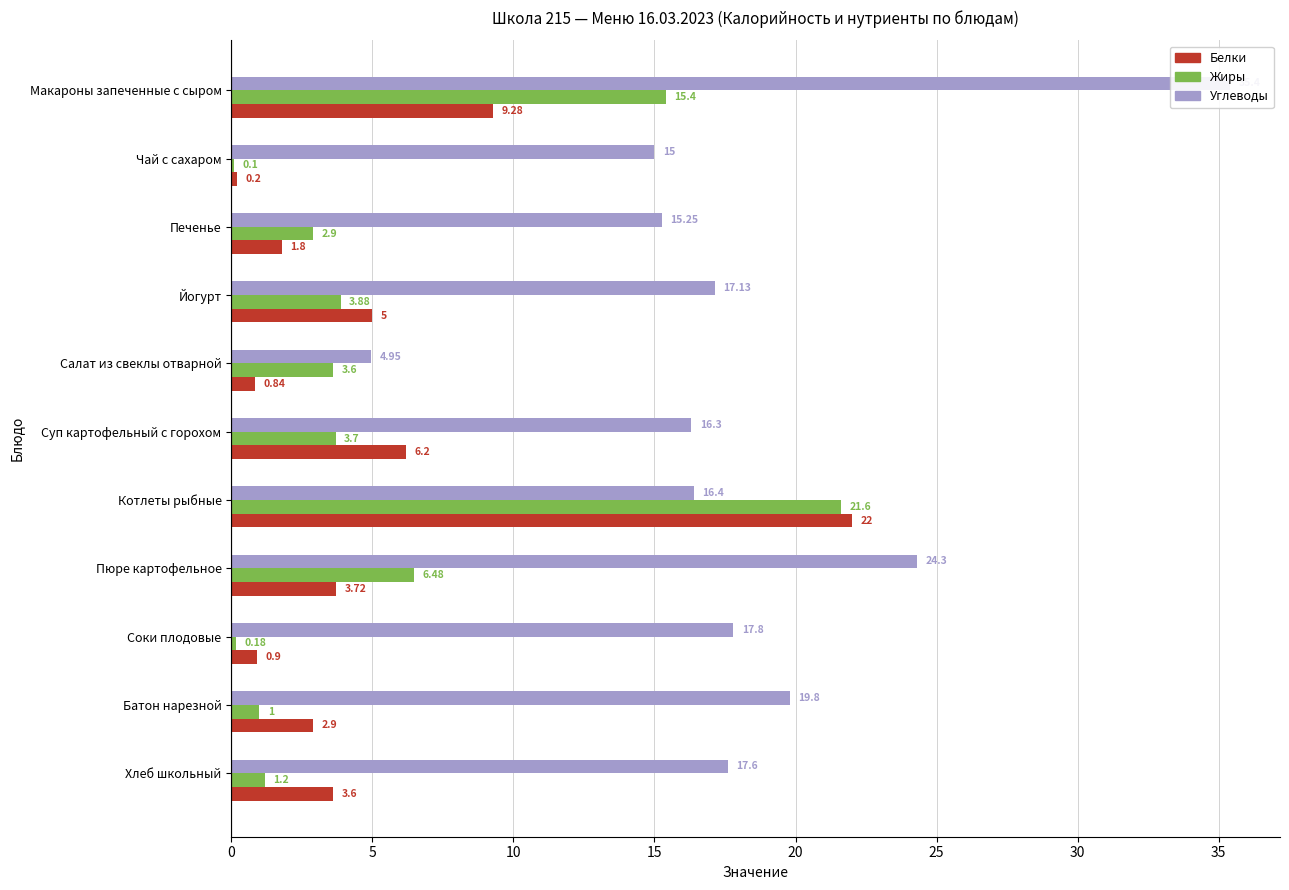

What is the difference between the highest and lowest values at Пюре картофельное?

20.6